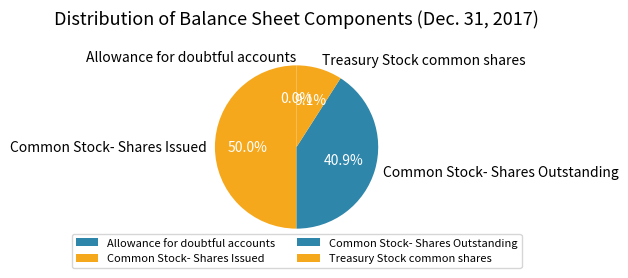

Combined, what portion of the pie is Common Stock- Shares Outstanding and Treasury Stock common shares?

50.0%